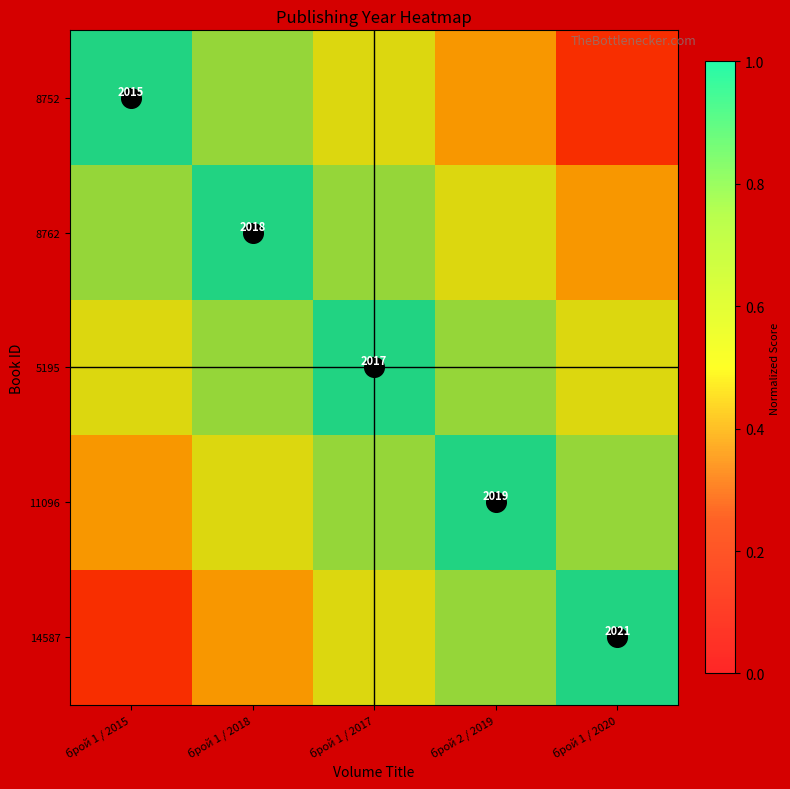

What is the difference between the 11096 values at брой 1 / 2018 and брой 1 / 2015?

0.2